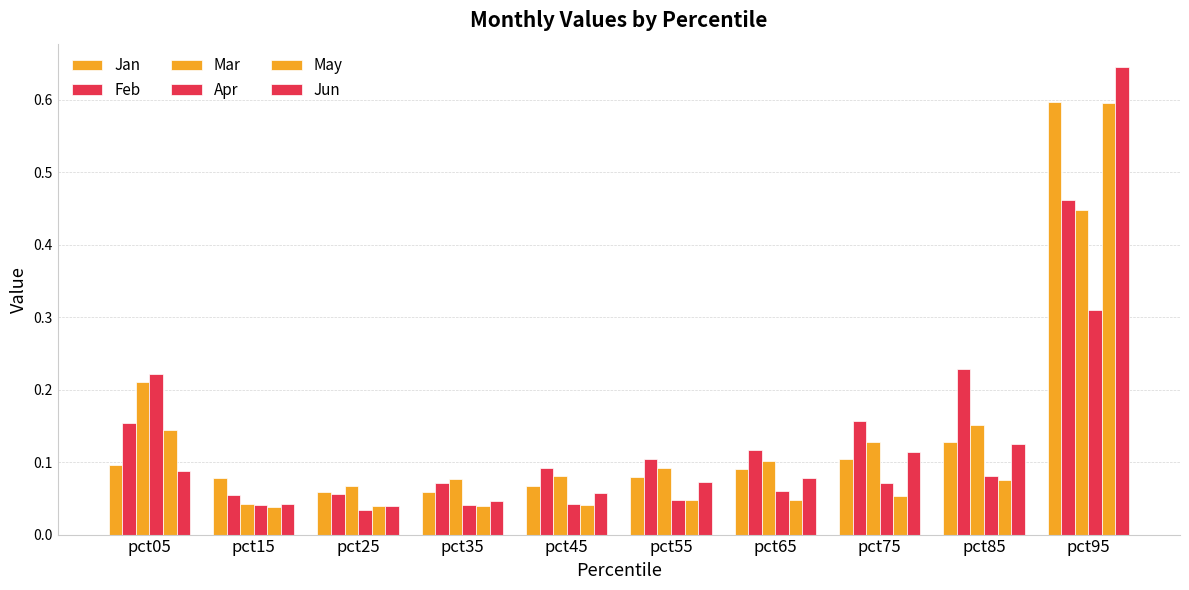

How many groups of bars are there?

10